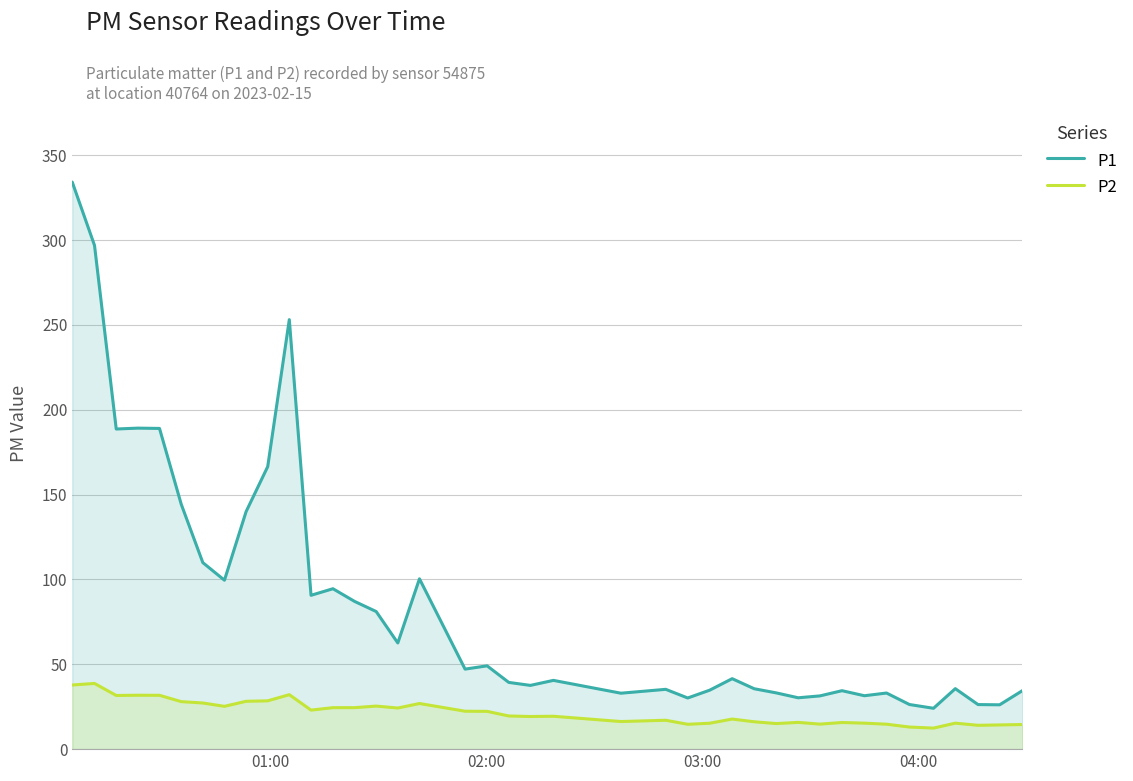

Which series has the widest spread of values?

P1